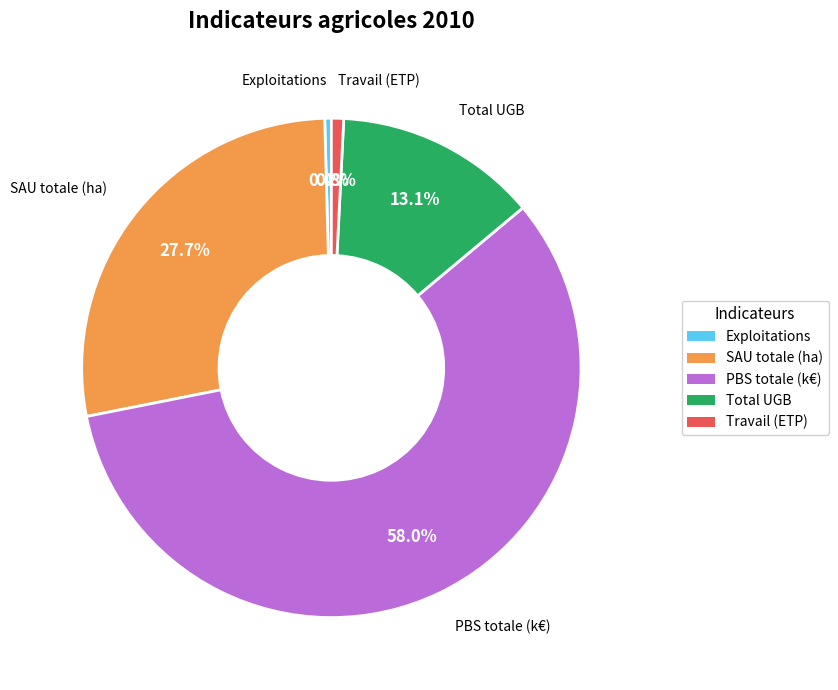

Is there a majority slice in this chart?

Yes